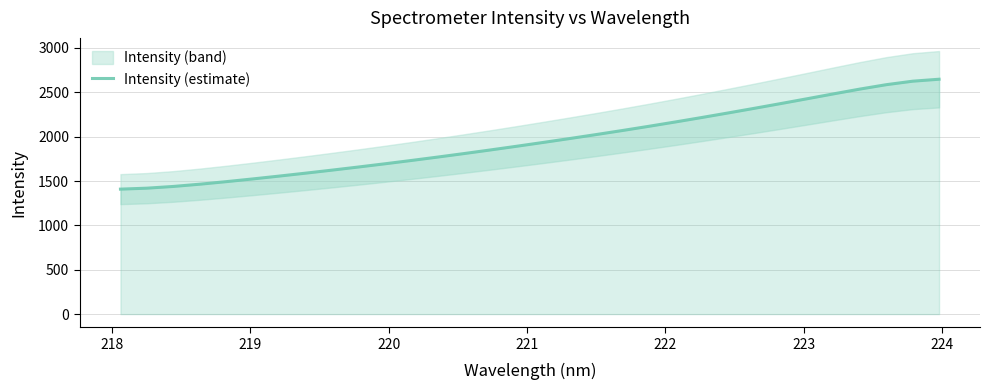

Reading left to right, extract all data points from this chart.

1408.8	1419.6	1439.1	1464.4	1493.0	1523.7	1555.7	1588.8	1622.9	1658.0	1694.2	1731.6	1770.1	1809.7	1850.5	1892.4	1935.2	1979.0	2023.8	2069.7	2117.0	2165.8	2216.0	2267.4	2319.9	2373.5	2427.9	2482.8	2536.7	2586.3	2625.6	2647.7